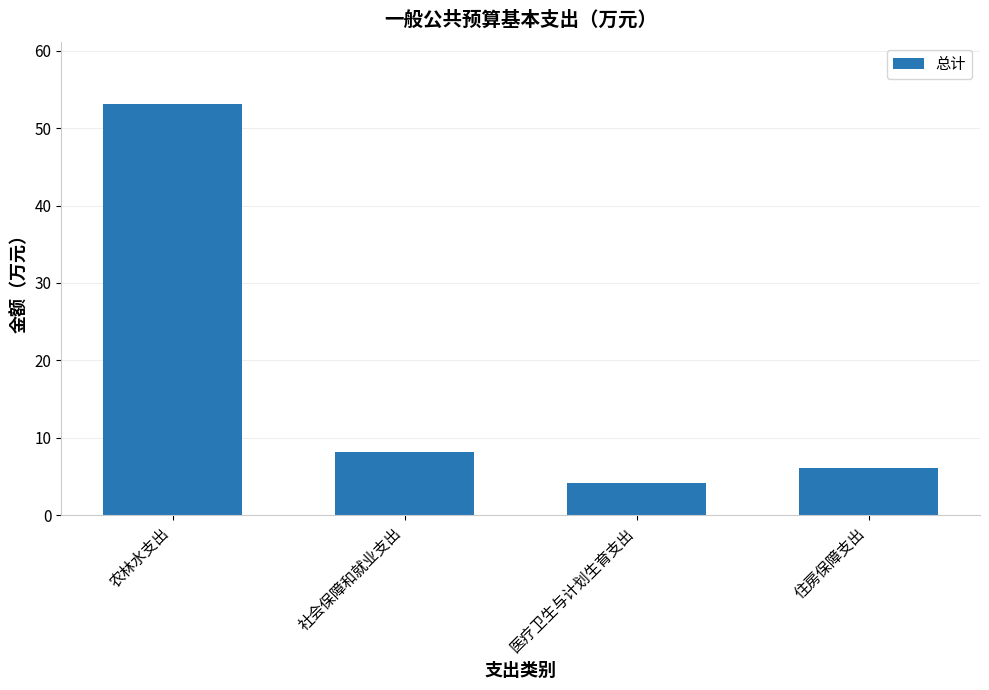

Between 住房保障支出 and 社会保障和就业支出, which is larger?

社会保障和就业支出